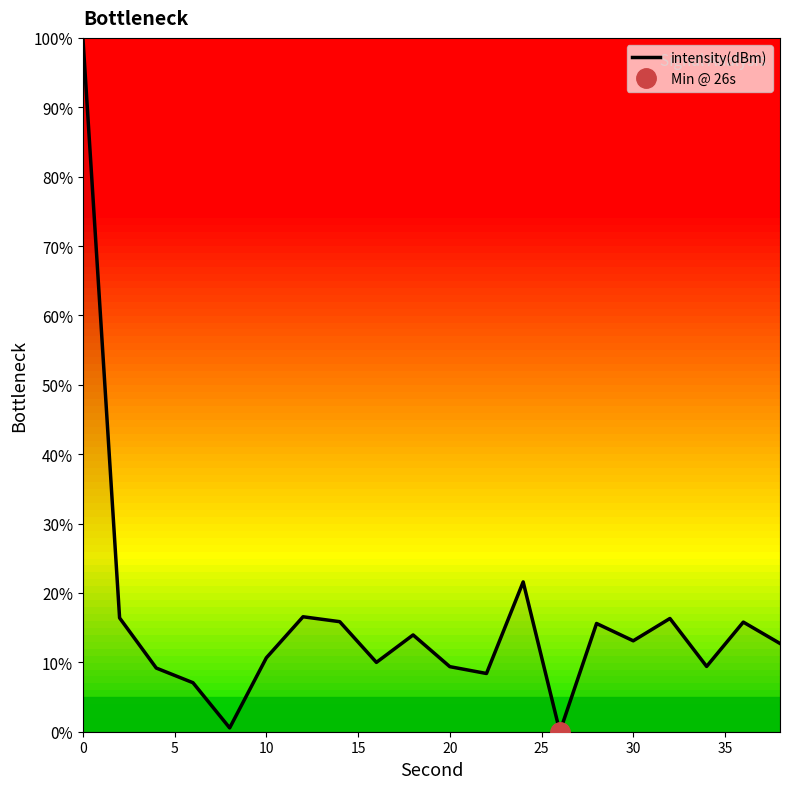

What is the average value?

16.1